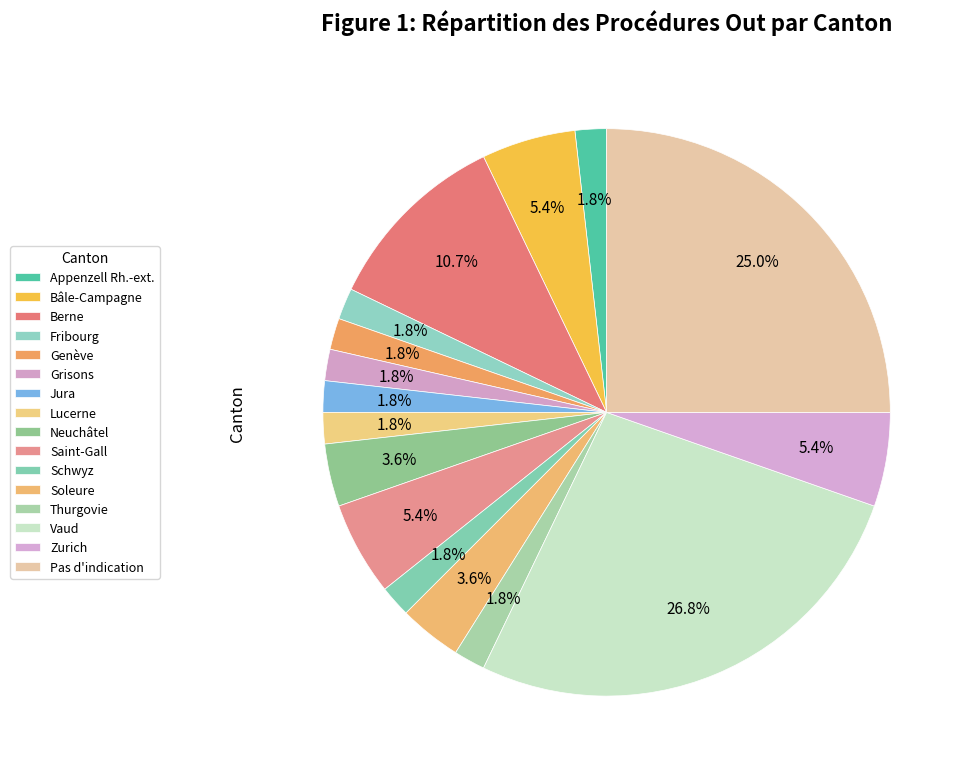

Approximately how many times larger is the value at Berne compared to Neuchâtel?

3.0